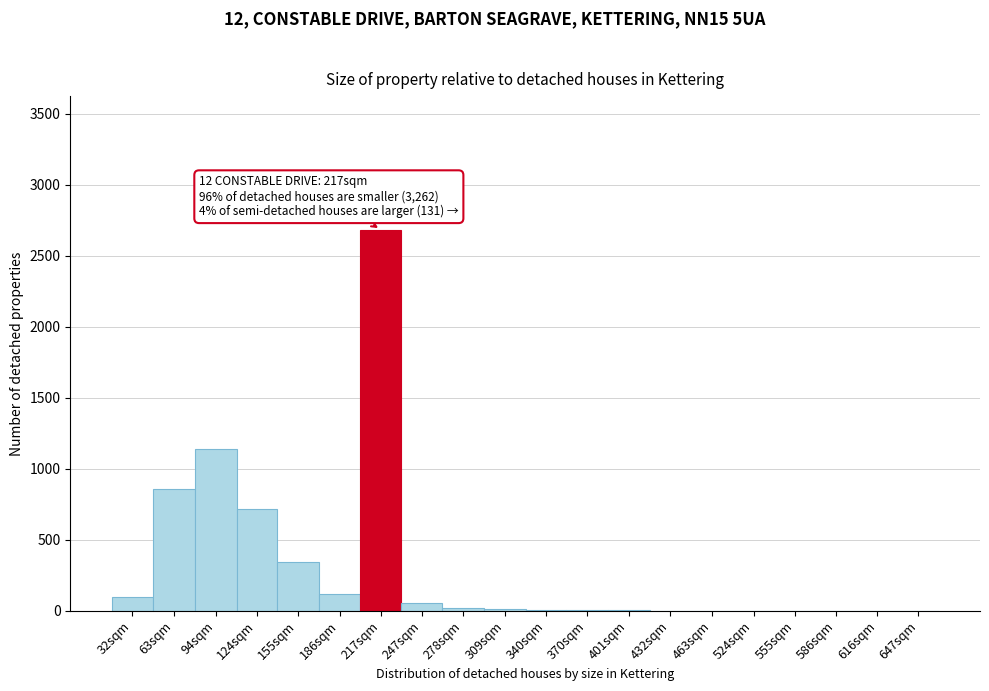

At which label is the value closest to 1342?

94sqm